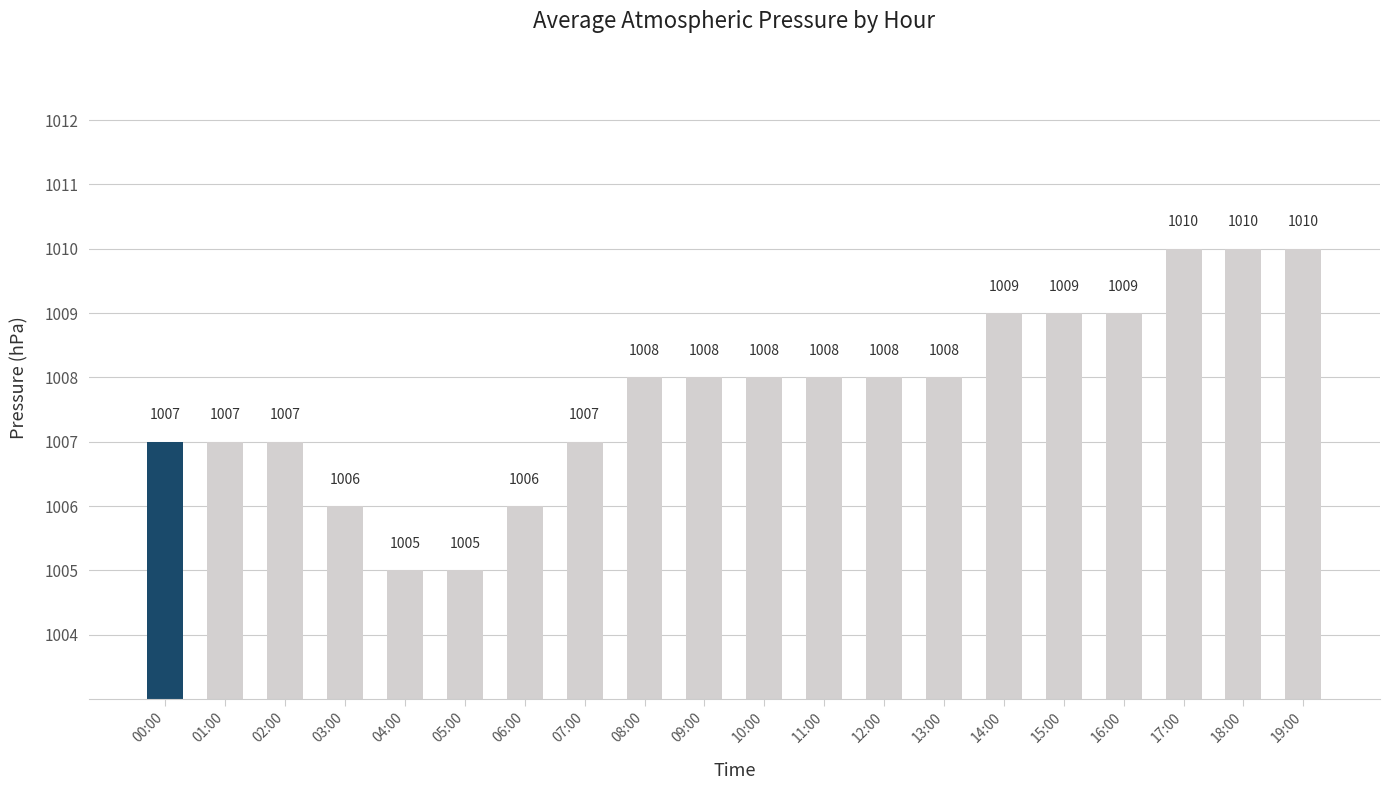

What is the change in value from 02:00 to 18:00?

+3